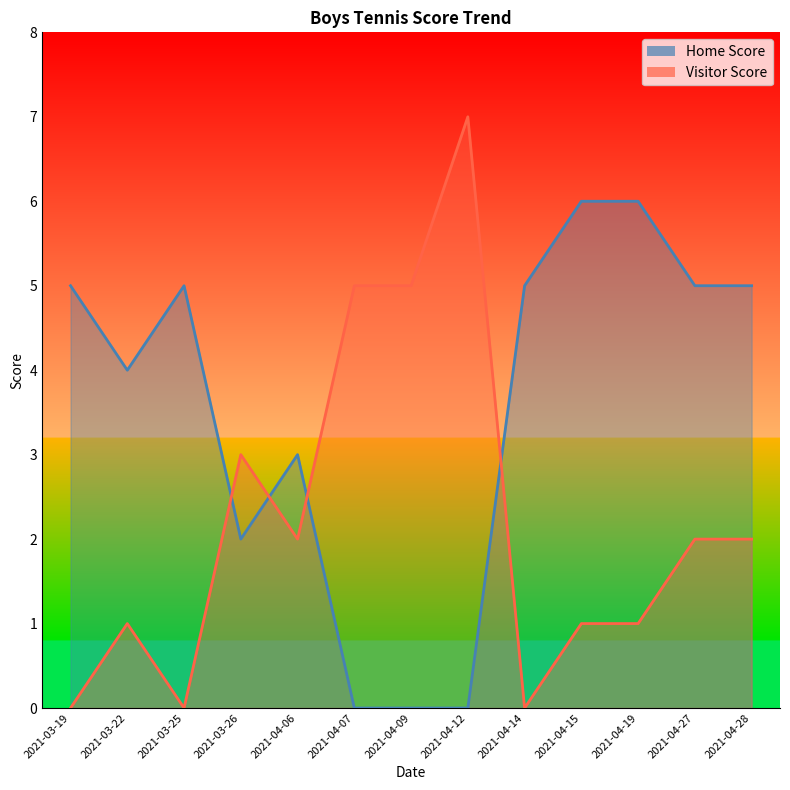

Is it true that Visitor Score equals 1 at 2021-03-22?

True